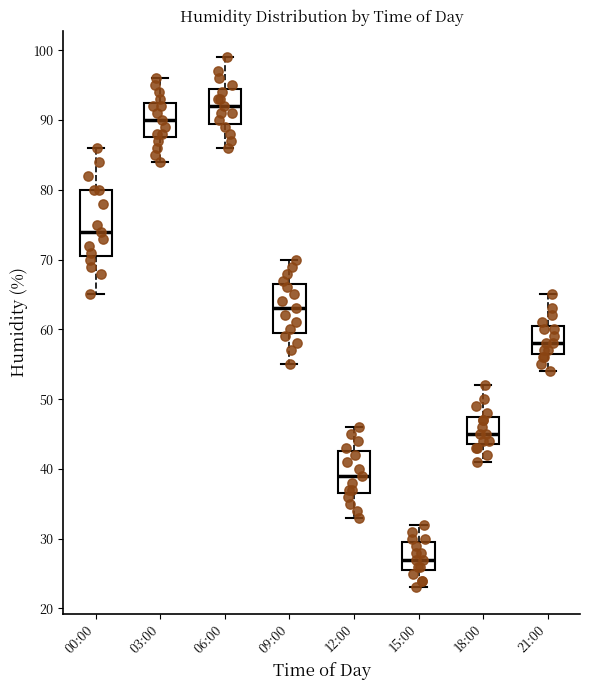

Reading left to right, read every box against the y-axis: the position of its median line, the range the box covers, and the ends of its whiskers. The values are not printed on the chart, so give them approximately, as read against the axis.

00:00: median 74, box 71 to 80, whiskers 65 to 86
03:00: median 90, box 88 to 93, whiskers 84 to 96
06:00: median 92, box 90 to 95, whiskers 86 to 99
09:00: median 63, box 60 to 67, whiskers 55 to 70
12:00: median 39, box 37 to 43, whiskers 33 to 46
15:00: median 27, box 26 to 30, whiskers 23 to 32
18:00: median 45, box 44 to 48, whiskers 41 to 52
21:00: median 58, box 57 to 61, whiskers 54 to 65